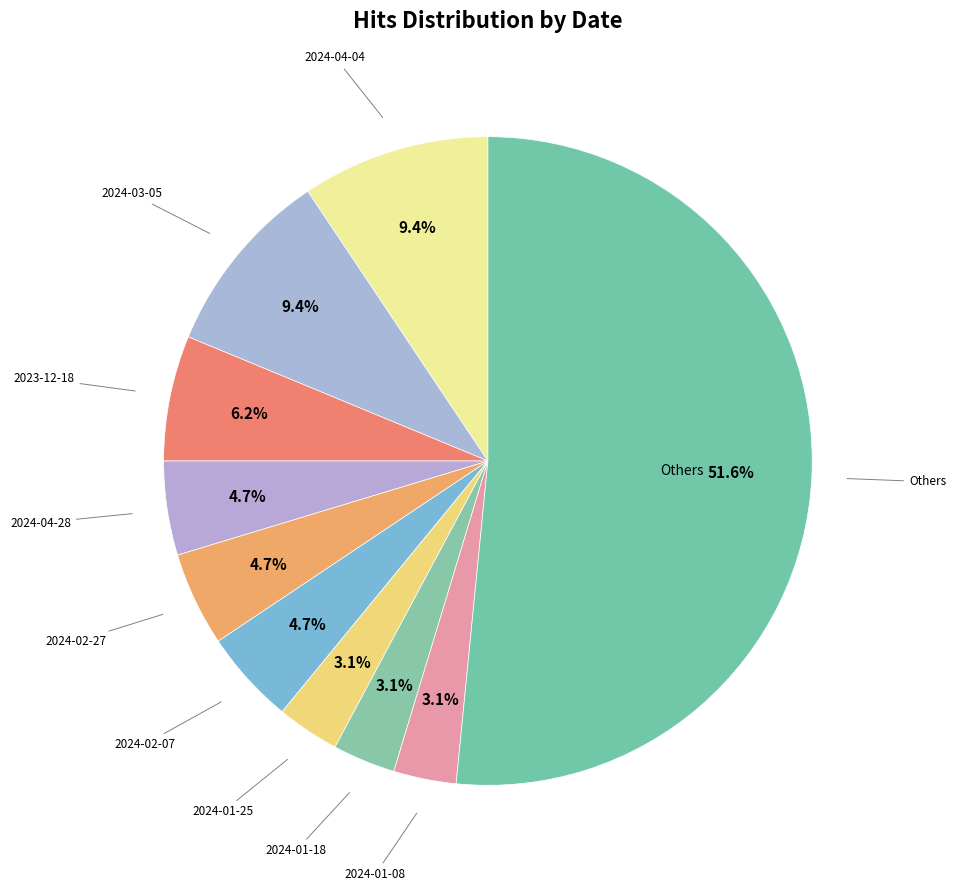

Count the number of slices in the pie.

10